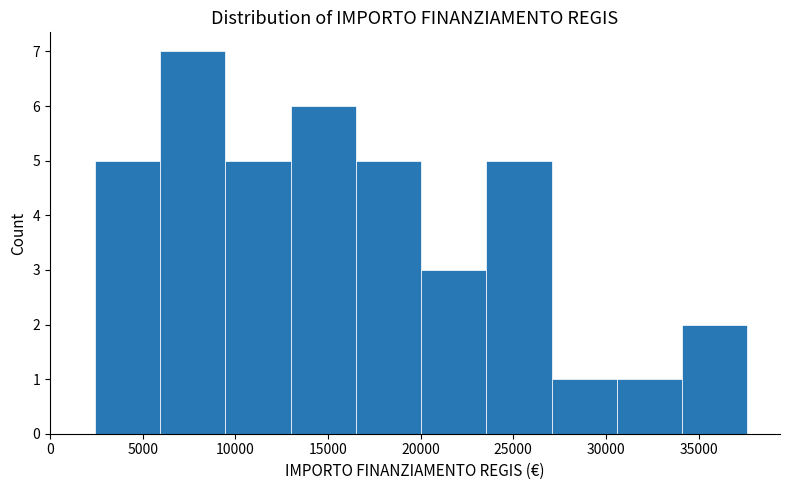

Which range on the x-axis has the tallest bar?

6000 to 9500